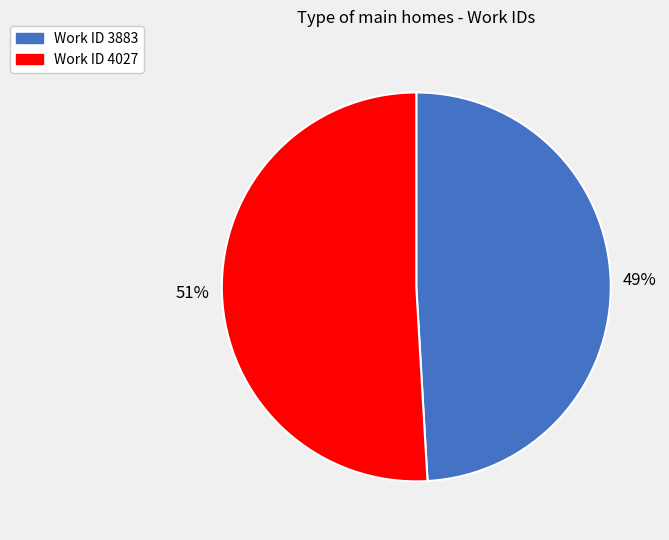

To the nearest percent, what is the difference between the largest and smallest slice percentages?

2%